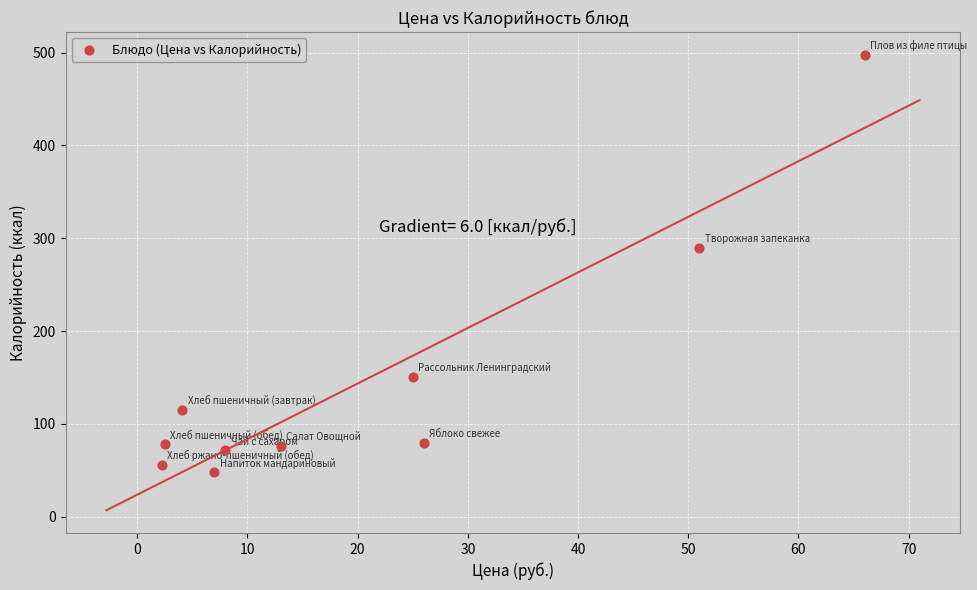

What is the average Y value?

146.3